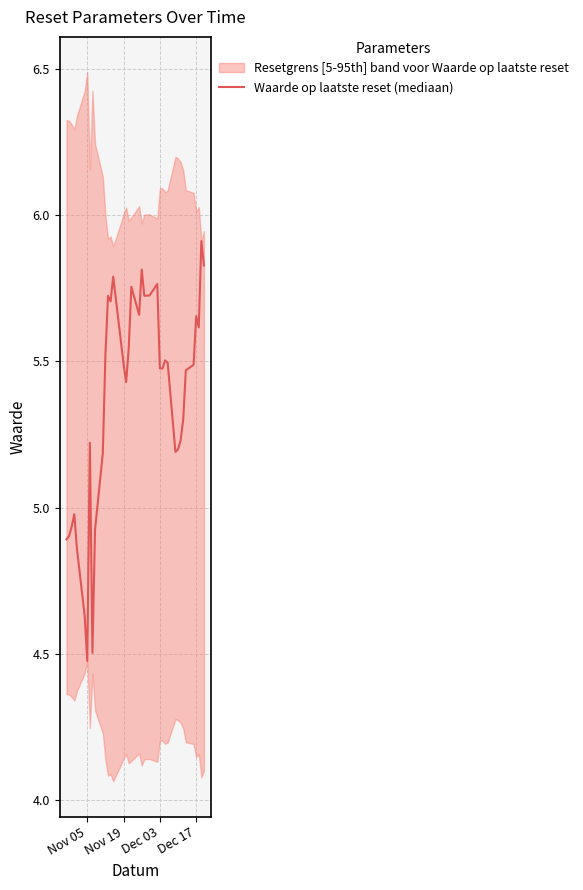

How many data points are less than 5?

9